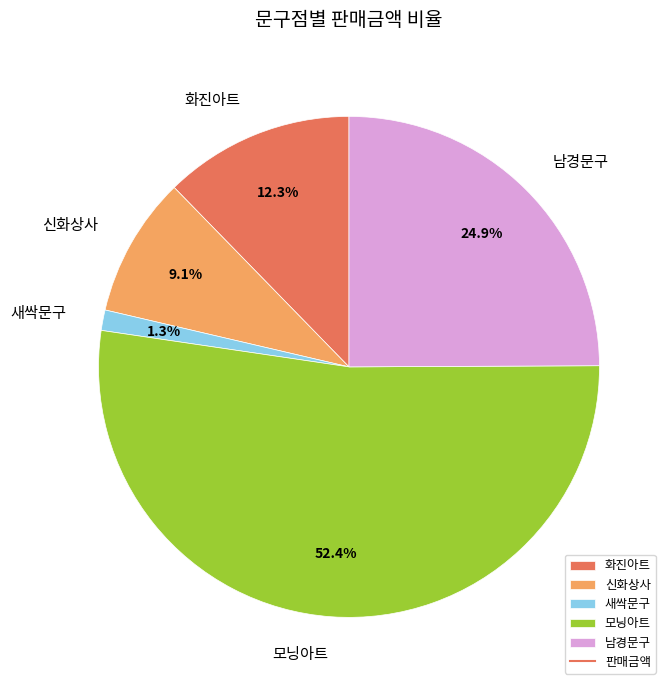

How many segments does this pie chart have?

5